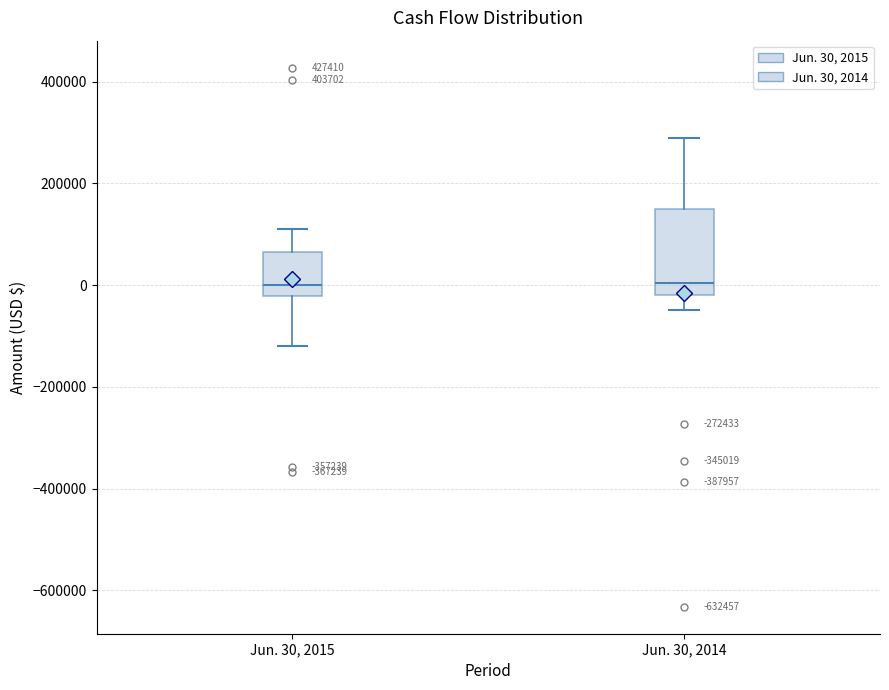

Comparing the boxes themselves (not the whiskers), which one is the tallest?

Jun. 30, 2014